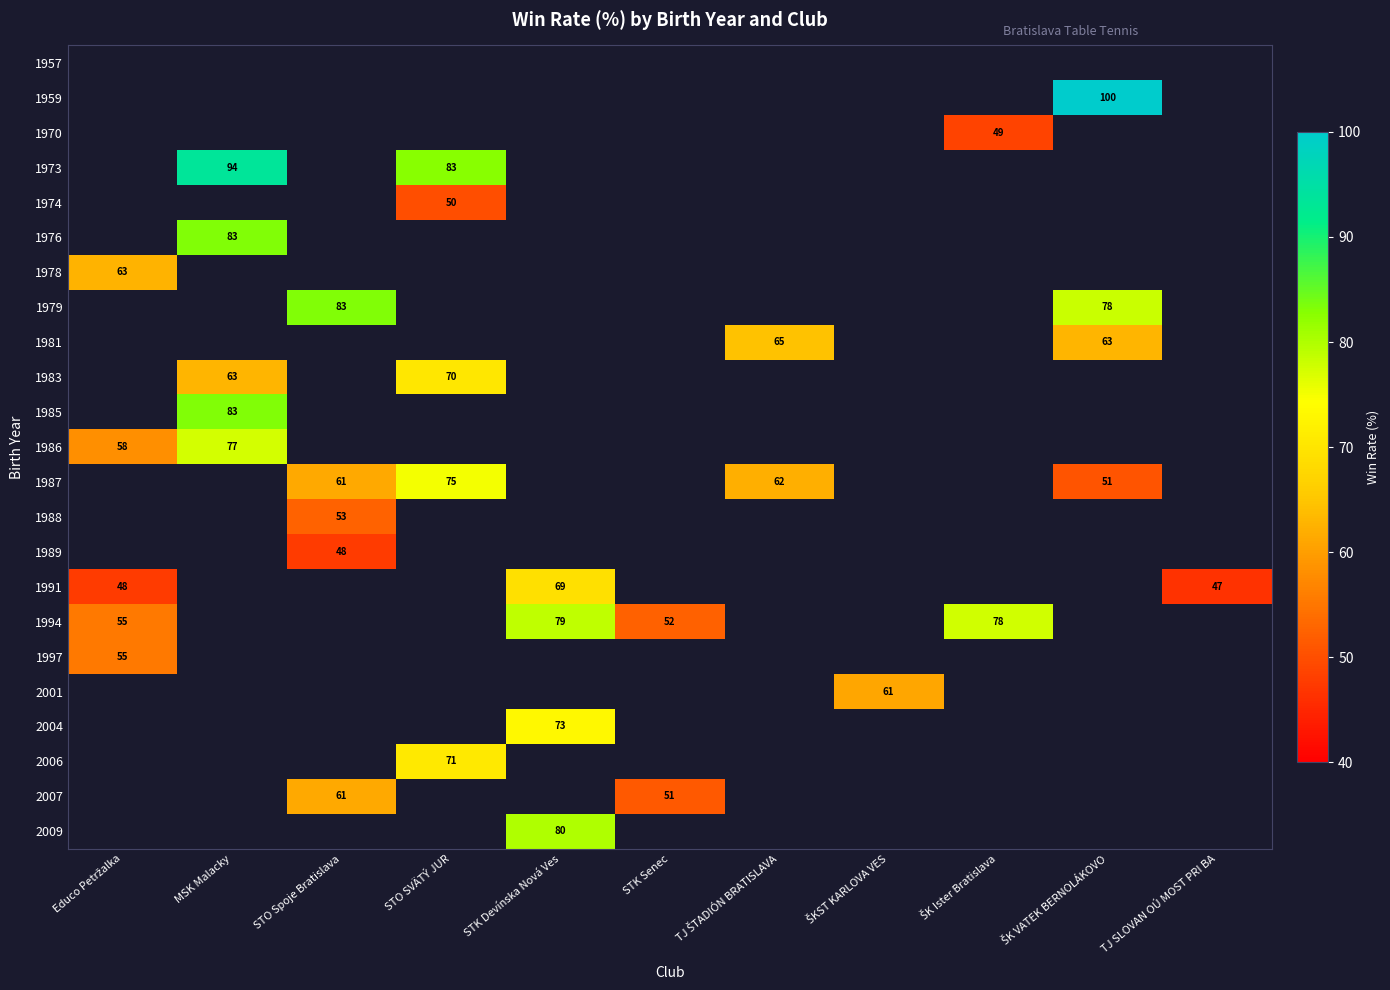

The 1994 series shows 69 at STK Senec. True or false?

False